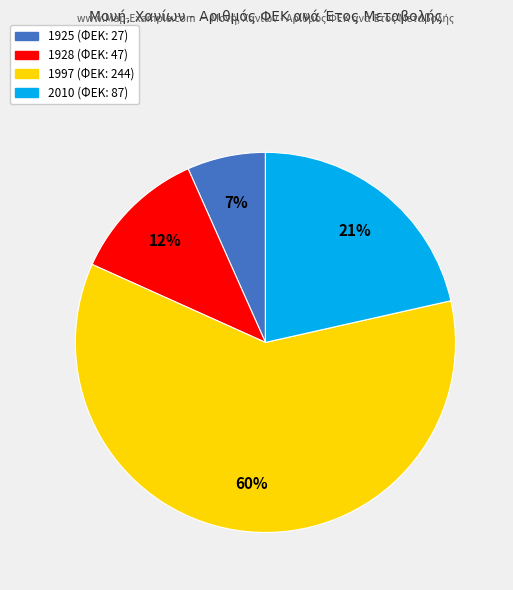

To the nearest percent, what is the combined percentage of 1997 and 1925?

67%